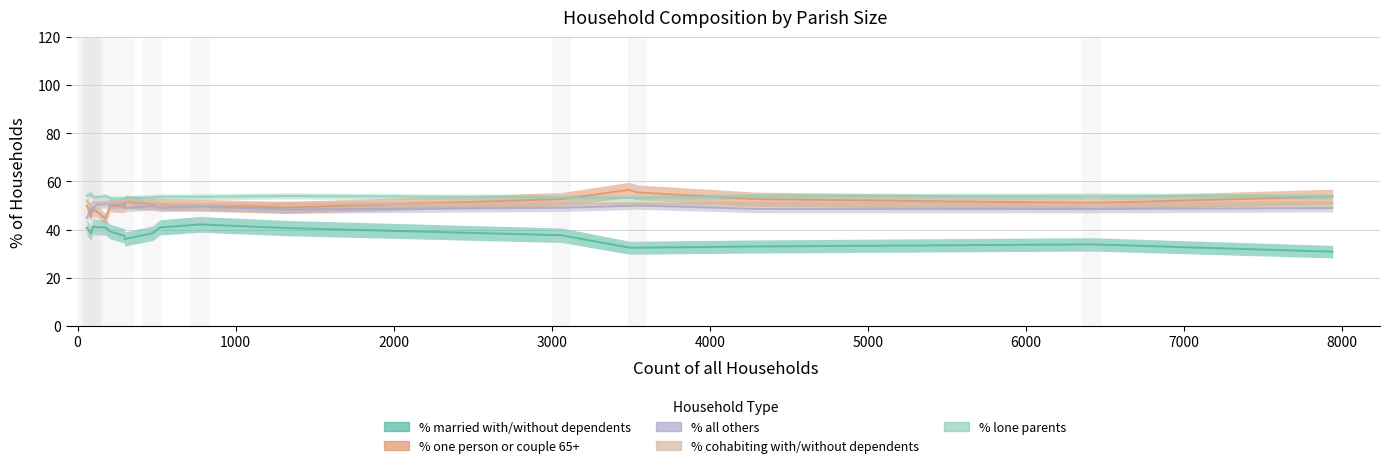

How many lines are shown in the chart?

5